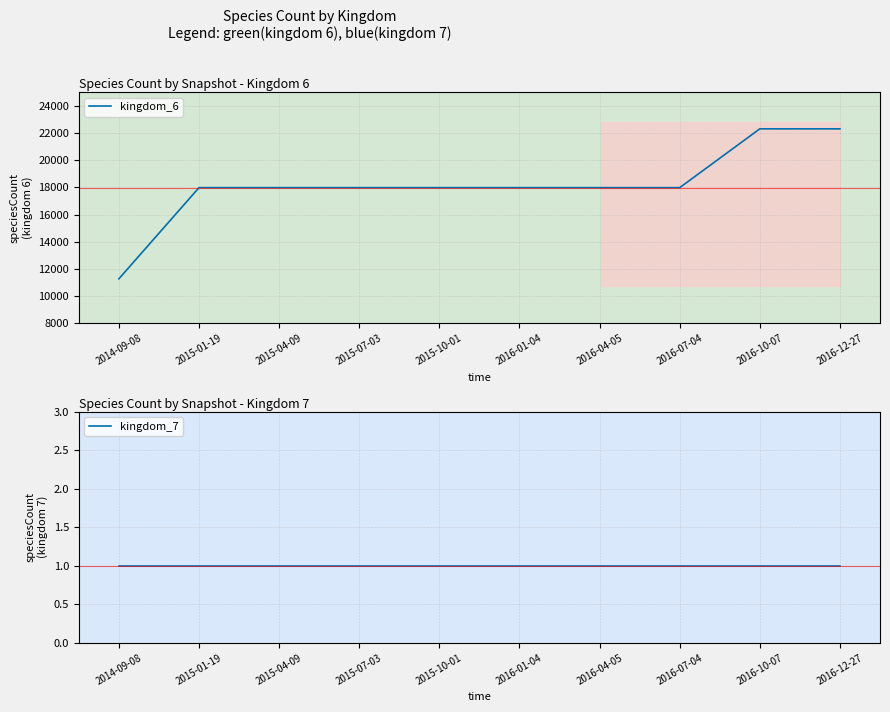

At which category is the sum across all series the highest?

2016-10-07